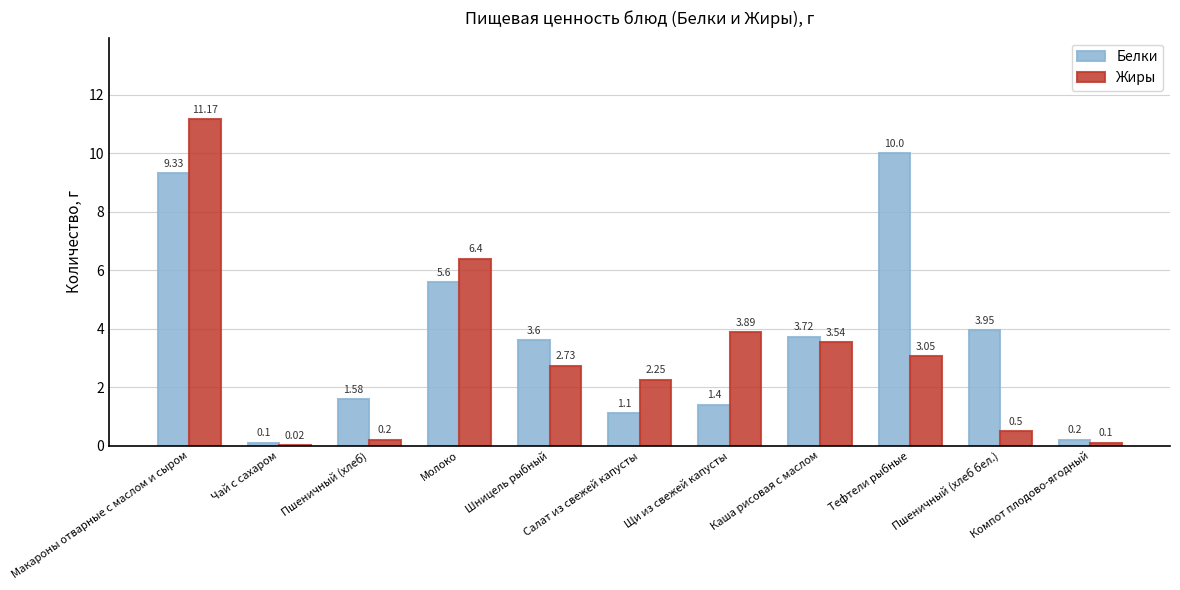

What is the sum of the Жиры values at Макароны отварные с маслом и сыром and Каша рисовая с маслом?

14.7